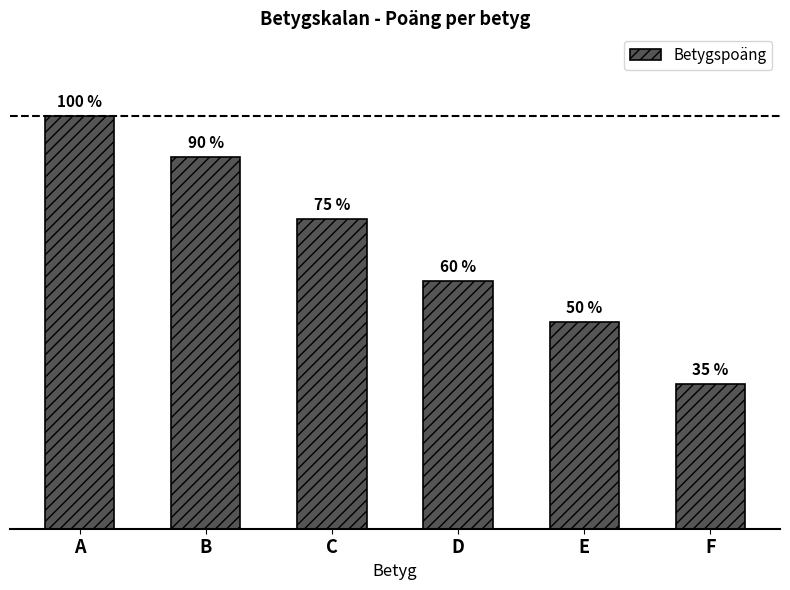

Which has a higher value, F or E?

E